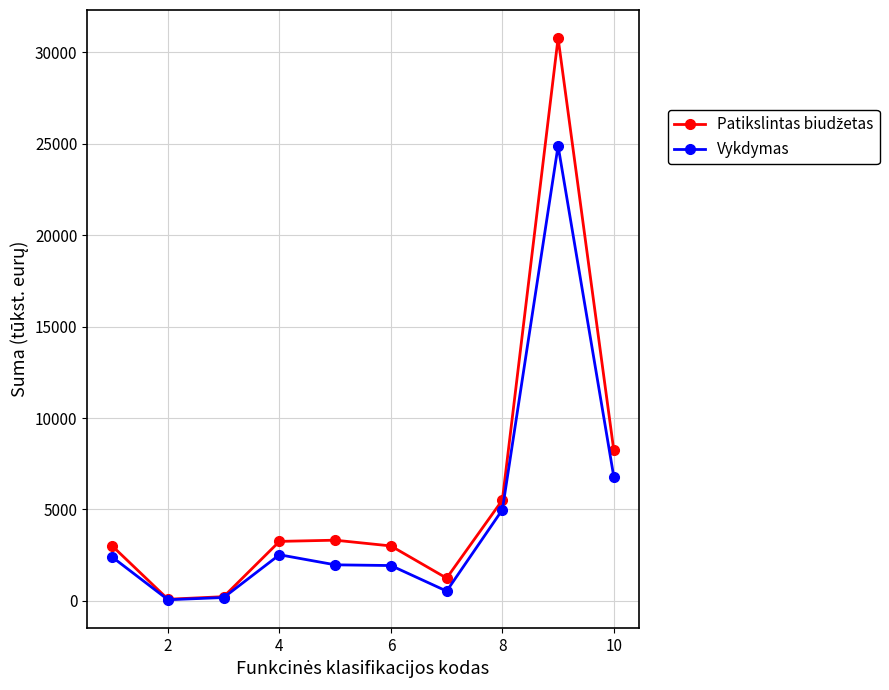

What is the value of the Vykdymas point at the 5th from the left?

1966.9